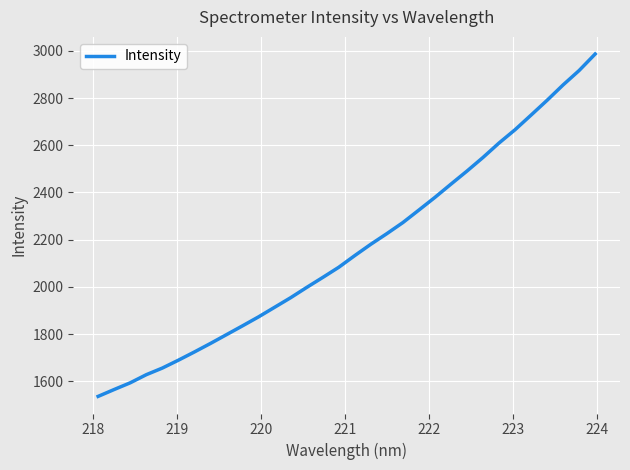

What is the difference between the maximum and minimum values?

1451.4